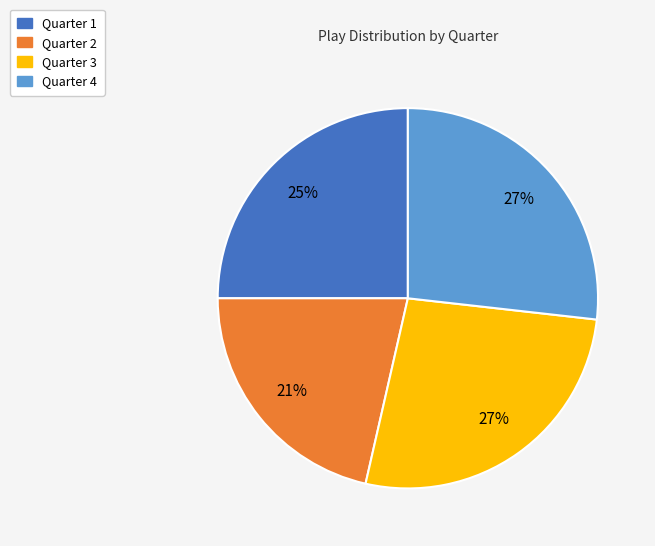

Between Quarter 2 and Quarter 1, which is larger?

Quarter 1